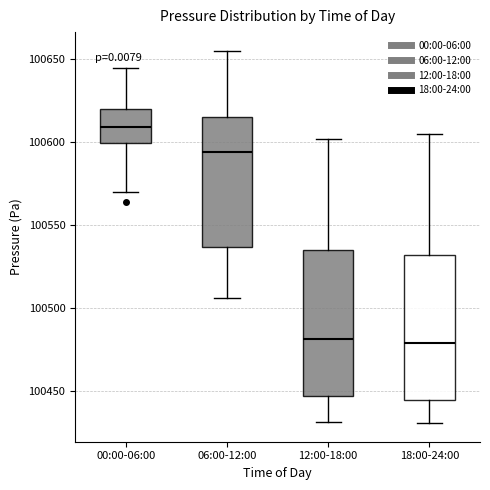

Reading left to right, read every box against the y-axis: the position of its median line, the range the box covers, and the ends of its whiskers. The values are not printed on the chart, so give them approximately, as read against the axis.

00:00-06:00: median 100610, box 100600 to 100620, whiskers 100570 to 100645
06:00-12:00: median 100595, box 100535 to 100615, whiskers 100505 to 100655
12:00-18:00: median 100480, box 100445 to 100535, whiskers 100430 to 100600
18:00-24:00: median 100480, box 100445 to 100530, whiskers 100430 to 100605